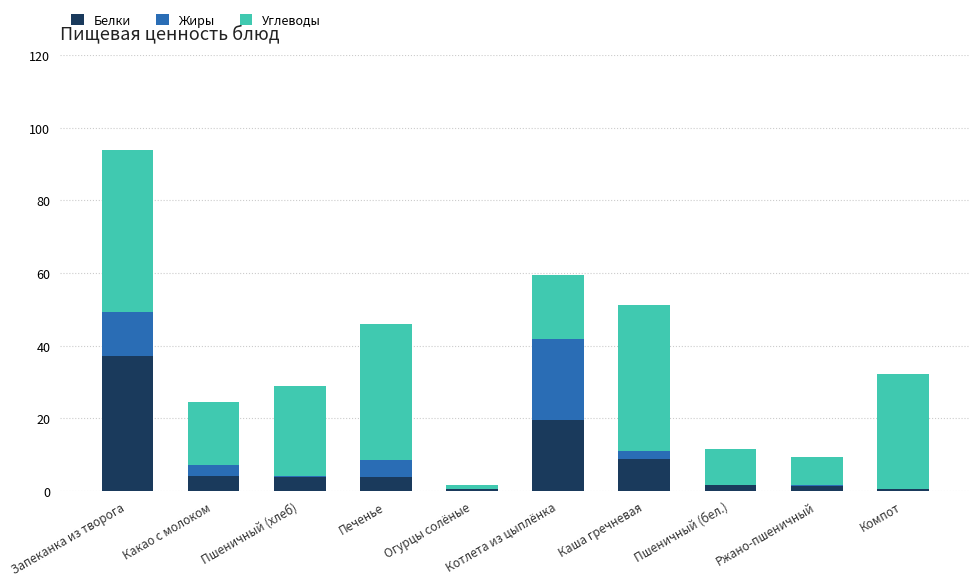

Which category has the highest value in the Белки series?

Запеканка из творога